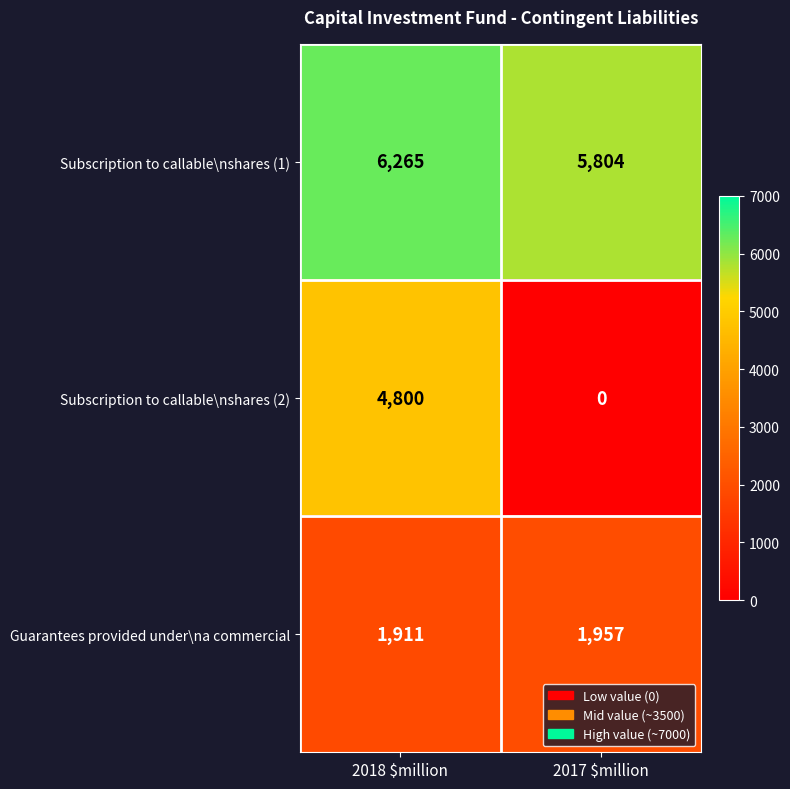

What is the average value of the Subscription to callable\nshares (2) series?

2400